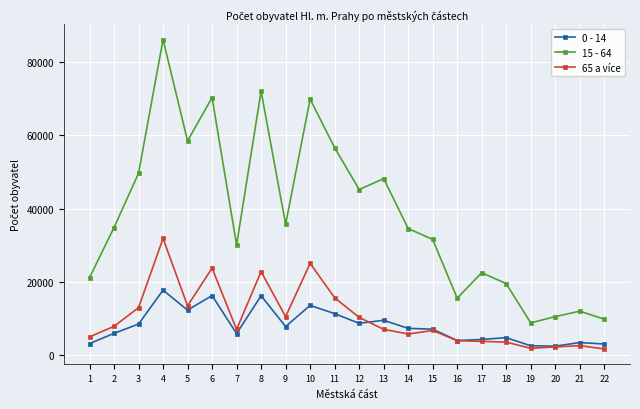

In 15 - 64, how many points are lower than both neighbors (excluding endpoints)?

6